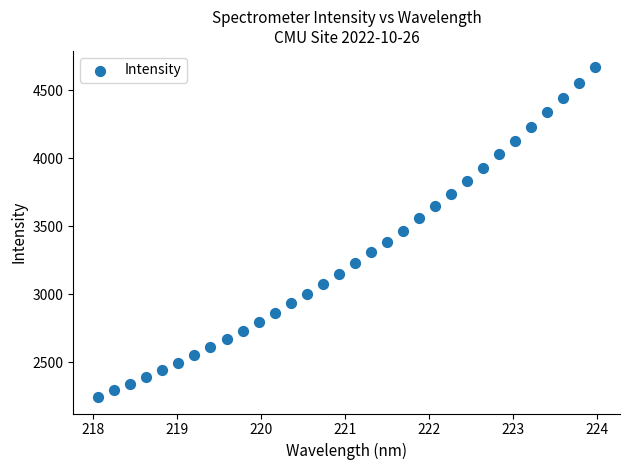

What is the range of X values (max minus min)?

5.9